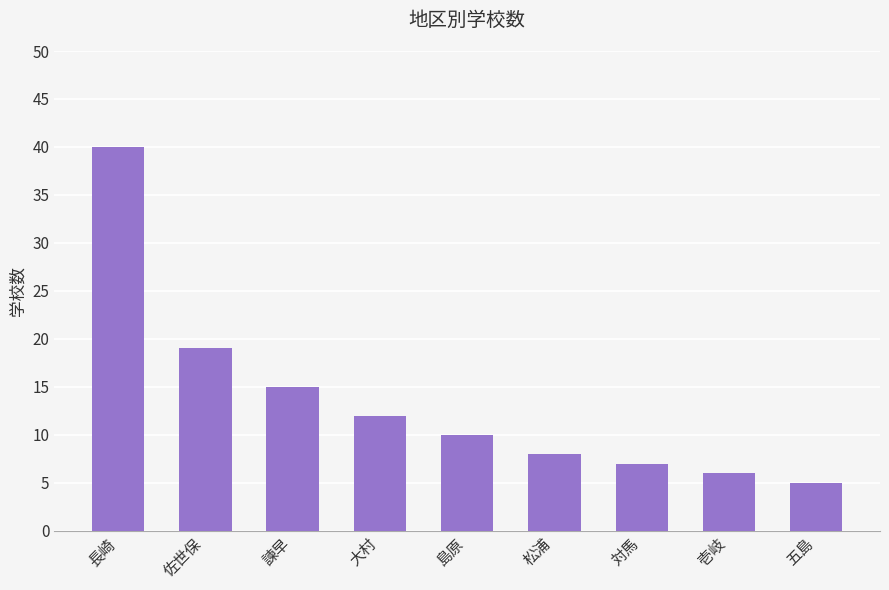

What is the sum of the values at 島原 and 対馬?

17